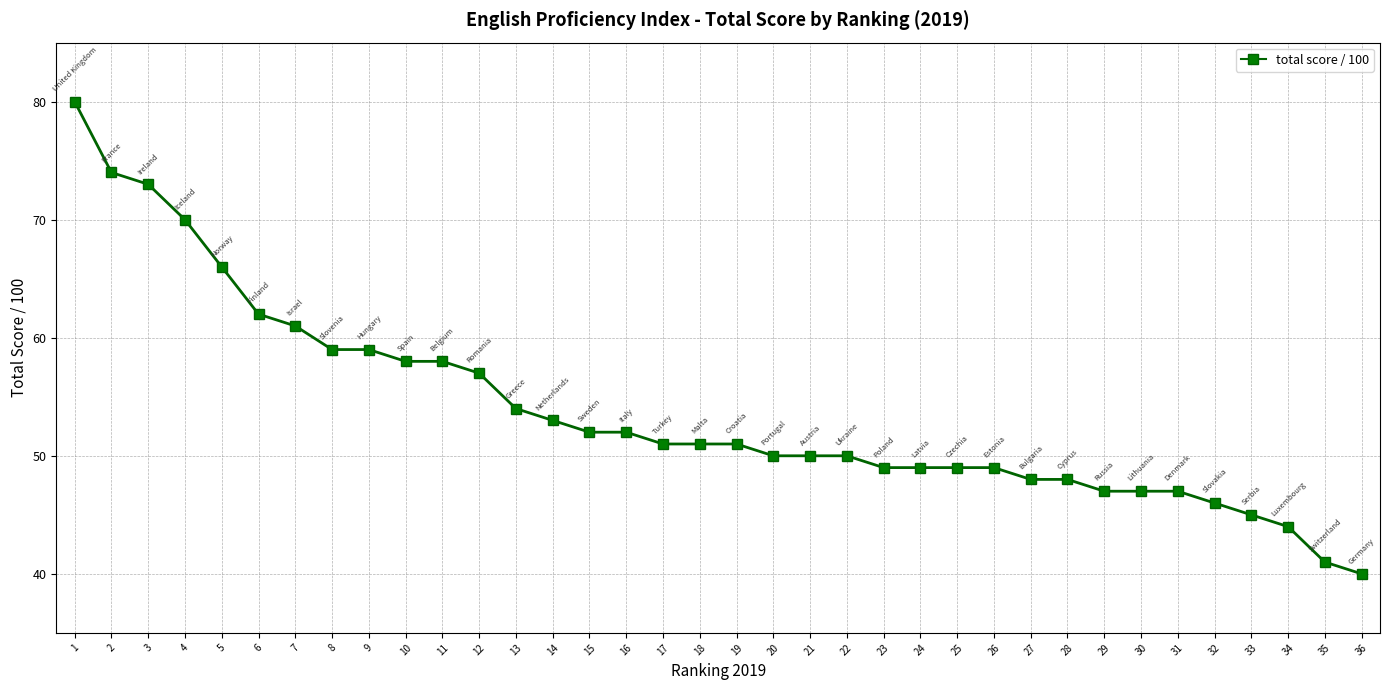

Does the chart have visible grid lines?

Yes